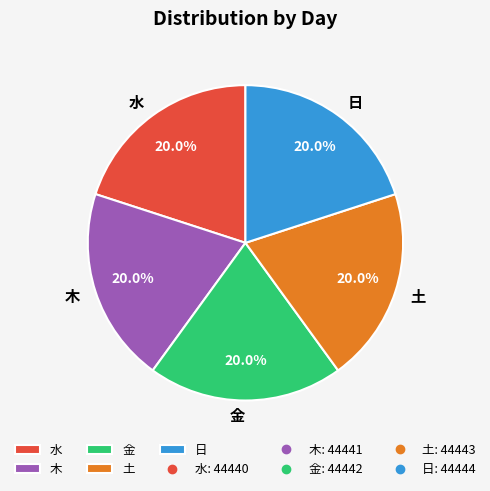

Is there any slice that represents more than half of the pie?

No